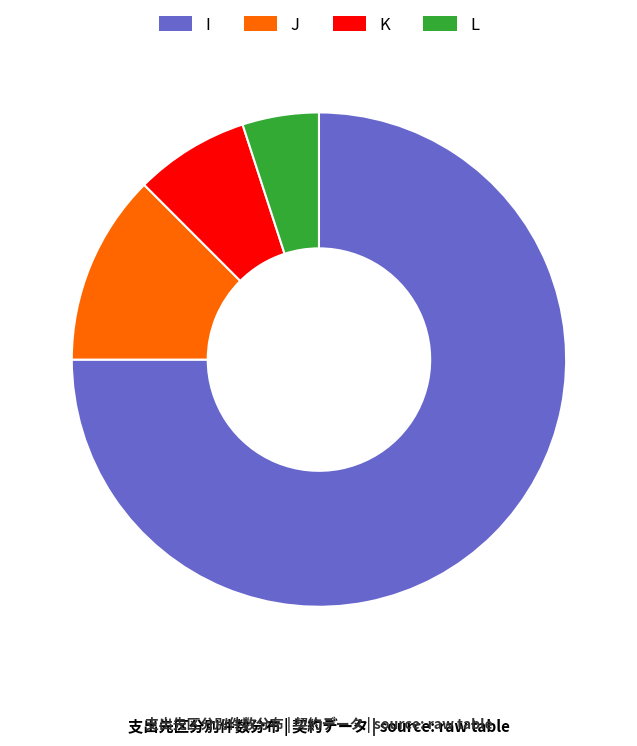

How many slices are in this pie chart?

4